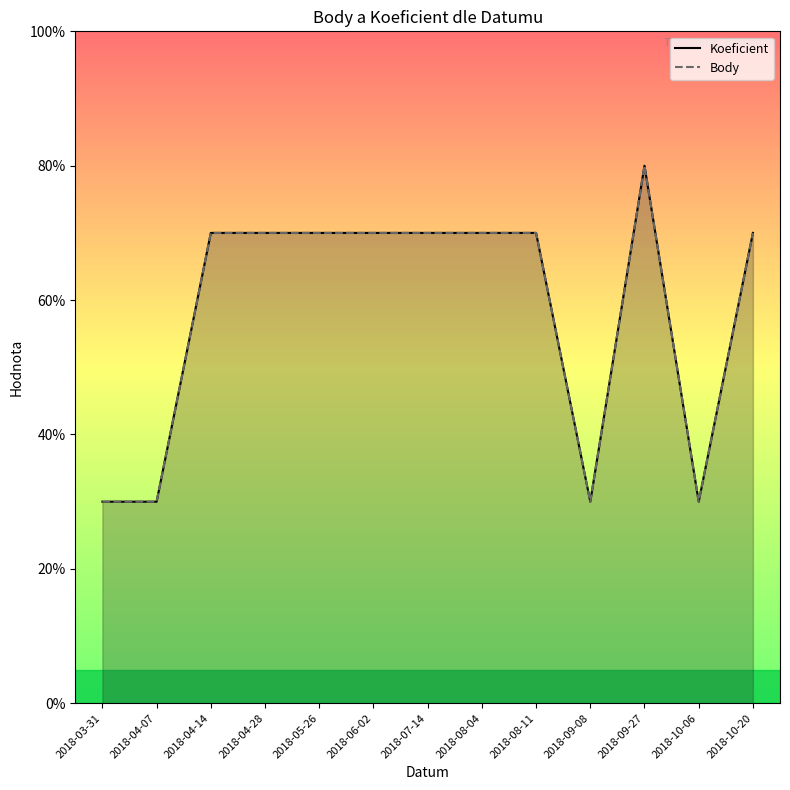

How many data points in Body are above 7?

1